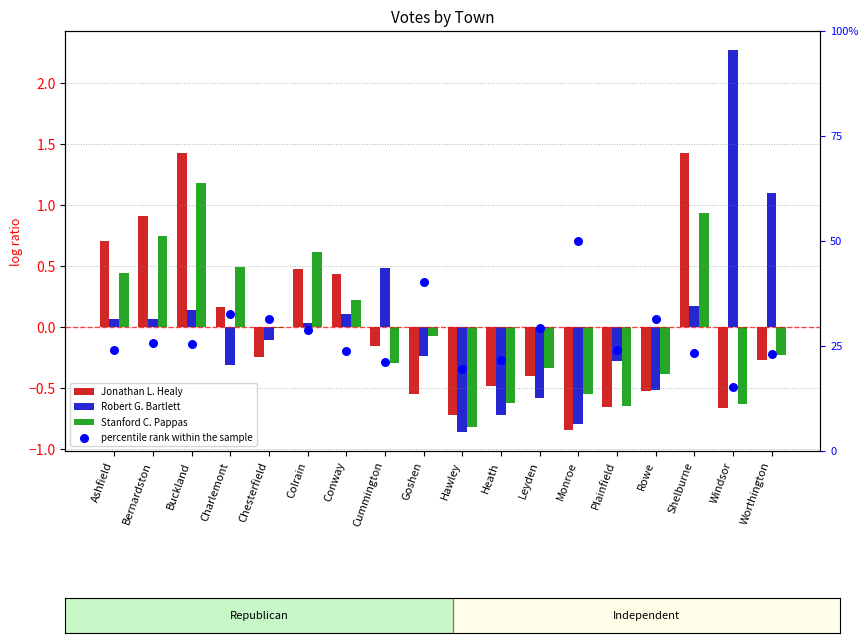

At how many categories does at least one series exceed 16?

17